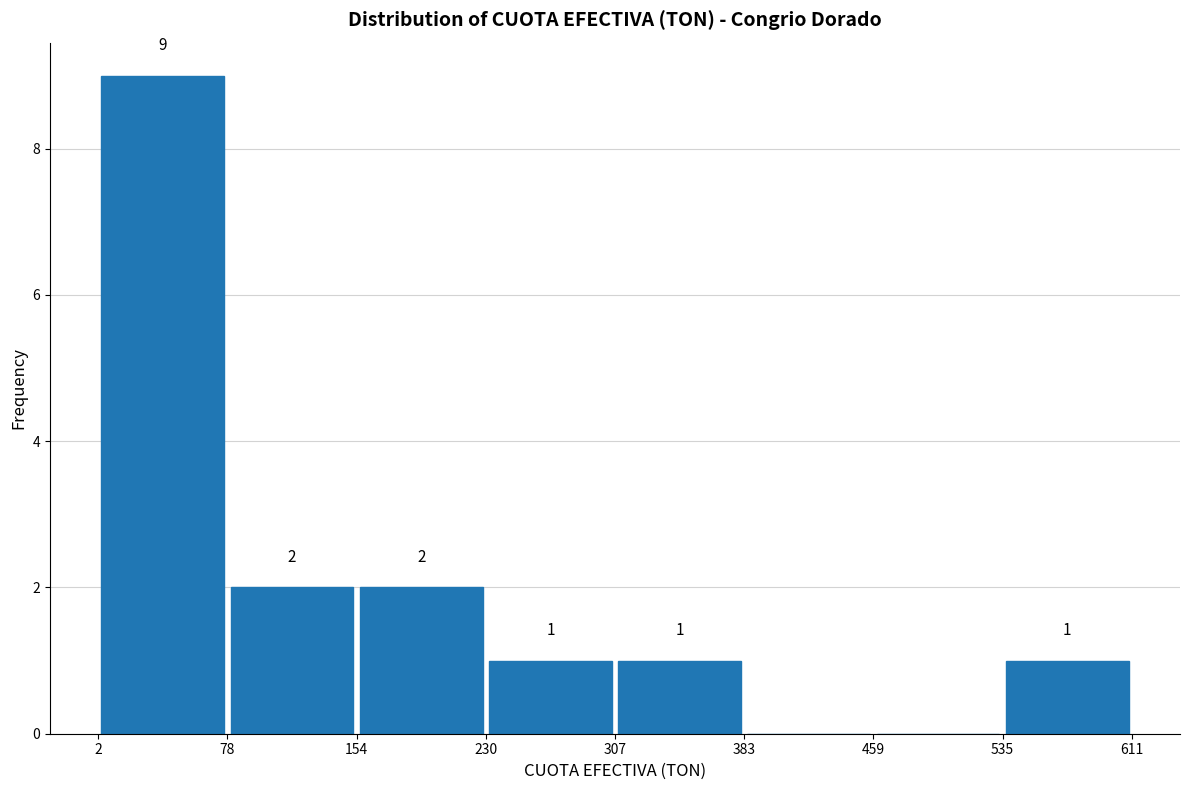

Over which range of the x-axis is the bar tallest?

2 to 78